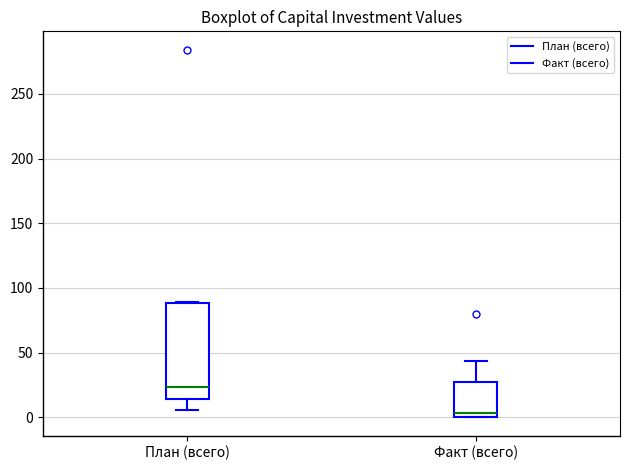

Reading left to right, read every box against the y-axis: the position of its median line, the range the box covers, and the ends of its whiskers. The values are not printed on the chart, so give them approximately, as read against the axis.

План (всего): median 25, box 15 to 90, whiskers 5 to 90
Факт (всего): median 5, box 0 to 25, whiskers 0 to 45